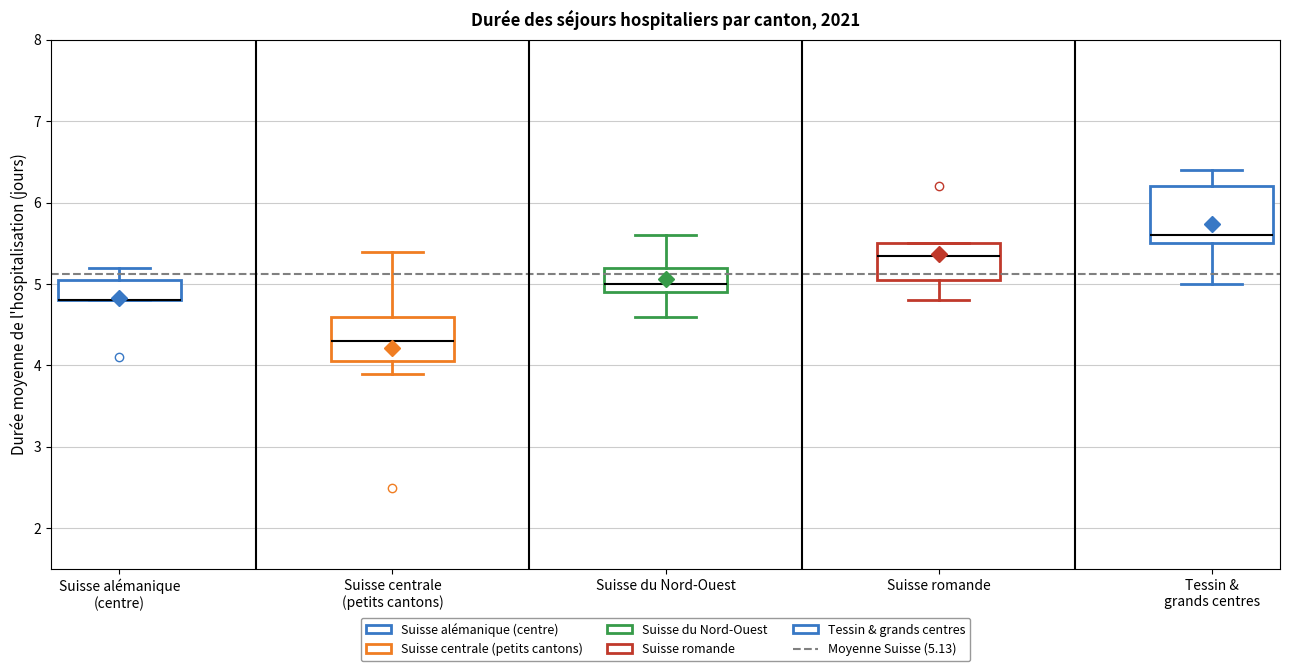

Reading left to right, transcribe this box plot: for each box, give where its median line is, the range the box spans, and where its two whiskers end, as read against the y-axis. The values are not printed on the chart, so give them approximately, as read against the axis.

Suisse alémanique (centre): median 4.8 (drawn on the box's lower edge), box 4.8 to 5.1, whiskers 4.8 to 5.2
Suisse centrale (petits cantons): median 4.3, box 4.1 to 4.6, whiskers 3.9 to 5.4
Suisse du Nord-Ouest: median 5.0, box 4.9 to 5.2, whiskers 4.6 to 5.6
Suisse romande: median 5.4, box 5.1 to 5.5, whiskers 4.8 to 5.5
Tessin & grands centres: median 5.6, box 5.5 to 6.2, whiskers 5.0 to 6.4